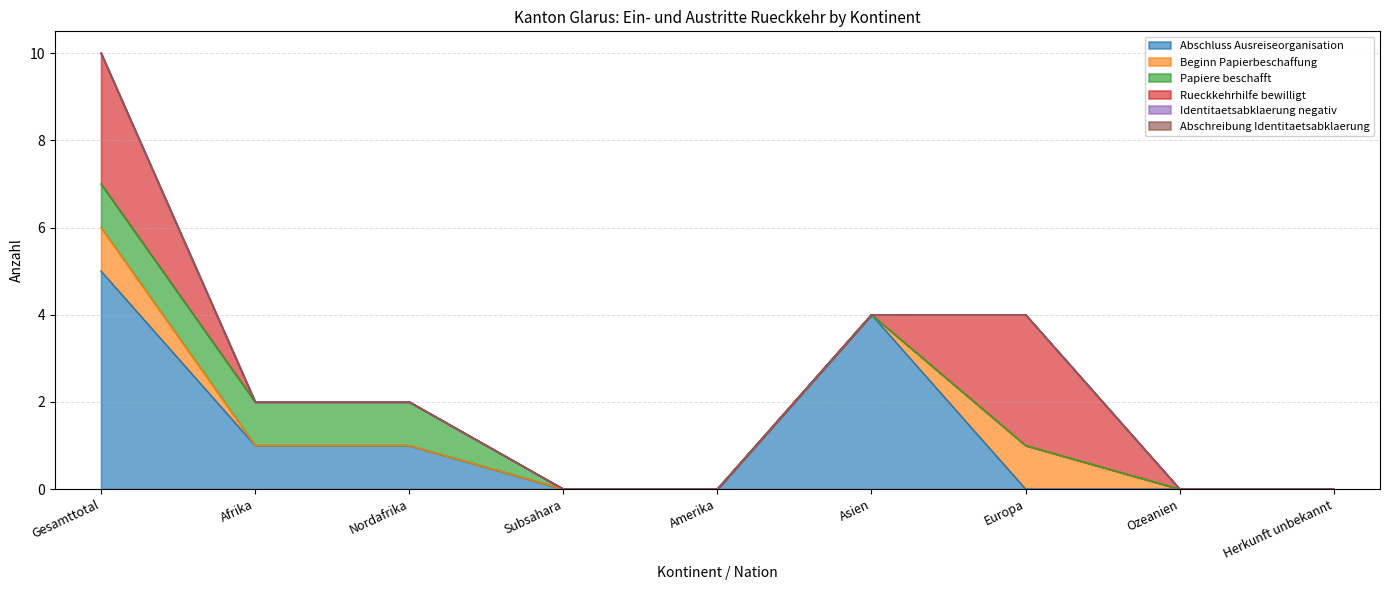

Reading left to right, list all the values displayed in this chart.

Abschluss Ausreiseorganisation: Gesamttotal=5	Afrika=1	Nordafrika=1	Subsahara=0	Amerika=0	Asien=4	Europa=0	Ozeanien=0	Herkunft unbekannt=0
Beginn Papierbeschaffung: Gesamttotal=1	Afrika=0	Nordafrika=0	Subsahara=0	Amerika=0	Asien=0	Europa=1	Ozeanien=0	Herkunft unbekannt=0
Papiere beschafft: Gesamttotal=1	Afrika=1	Nordafrika=1	Subsahara=0	Amerika=0	Asien=0	Europa=0	Ozeanien=0	Herkunft unbekannt=0
Rueckkehrhilfe bewilligt: Gesamttotal=3	Afrika=0	Nordafrika=0	Subsahara=0	Amerika=0	Asien=0	Europa=3	Ozeanien=0	Herkunft unbekannt=0
Identitaetsabklaerung negativ: Gesamttotal=0	Afrika=0	Nordafrika=0	Subsahara=0	Amerika=0	Asien=0	Europa=0	Ozeanien=0	Herkunft unbekannt=0
Abschreibung Identitaetsabklaerung: Gesamttotal=0	Afrika=0	Nordafrika=0	Subsahara=0	Amerika=0	Asien=0	Europa=0	Ozeanien=0	Herkunft unbekannt=0